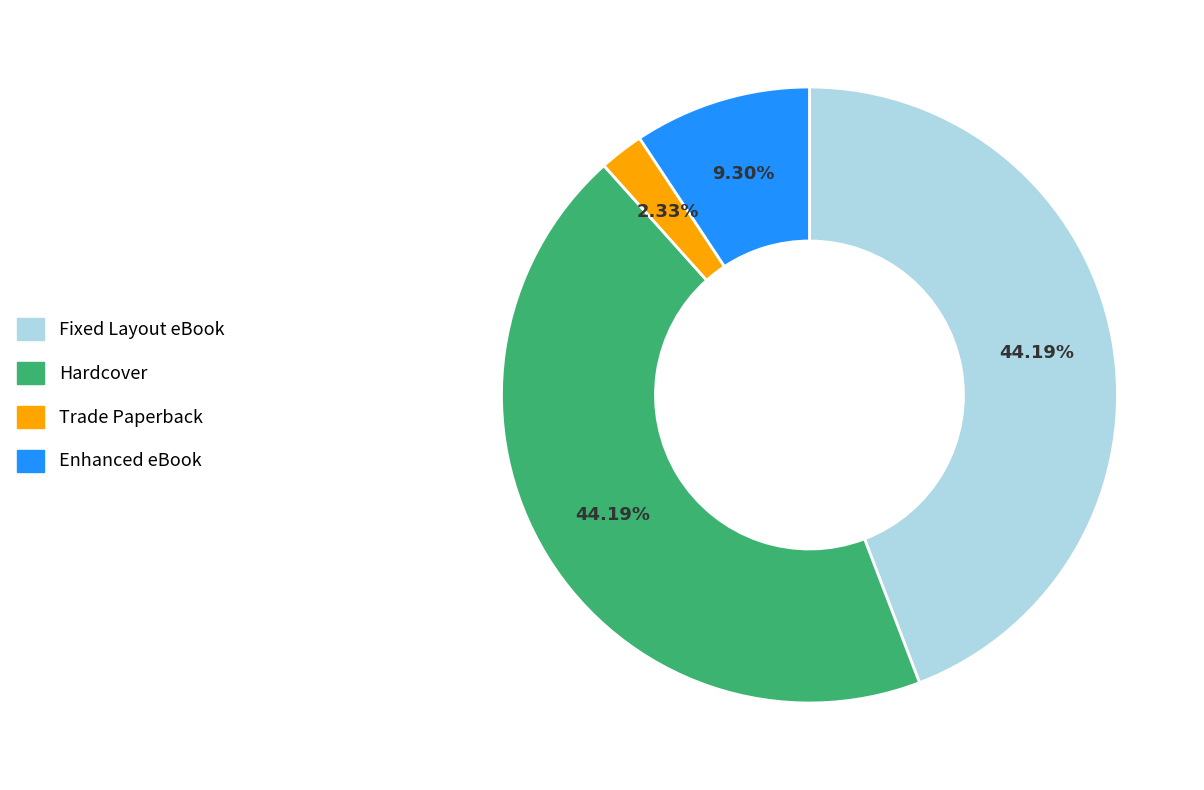

The Fixed Layout eBook slice represents 31% of the pie. True or false?

False